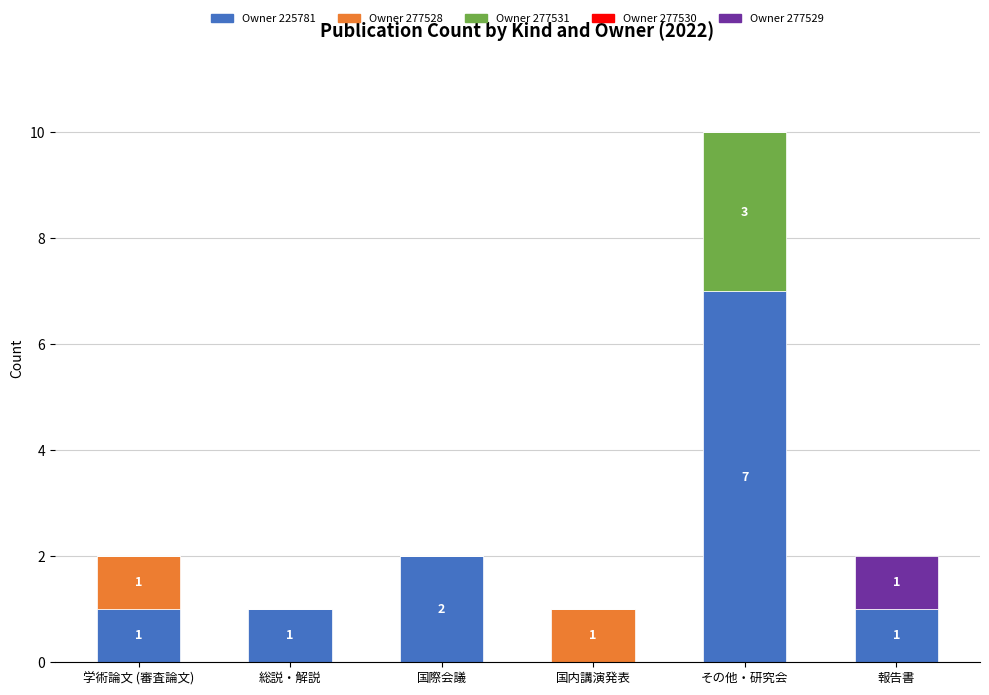

True or false: Owner 225781 has a value of 4 at 国際会議.

False